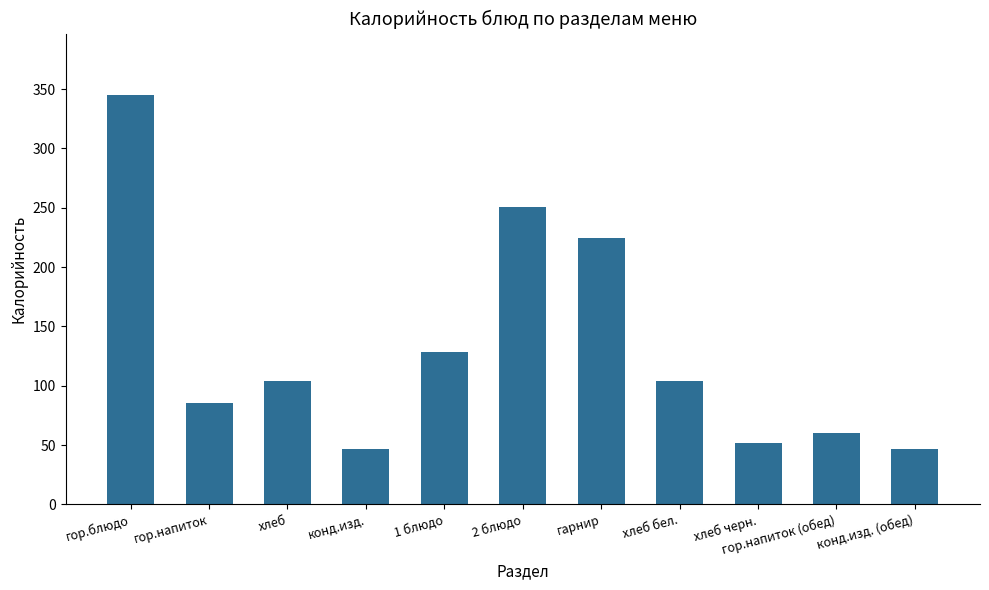

What is the value of the 9th bar from the left?

51.8